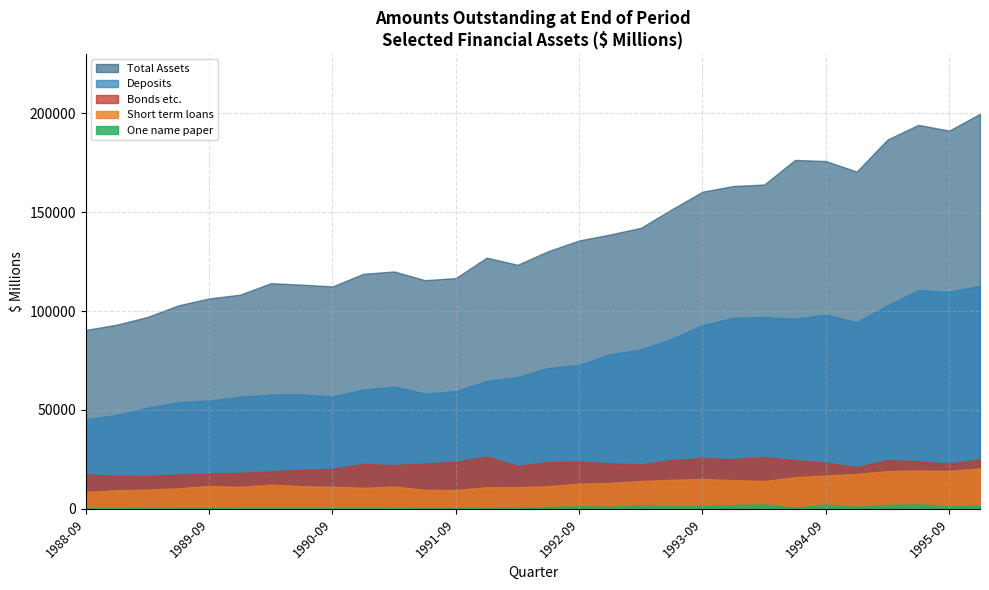

Which series has the largest total across all categories?

Total Assets